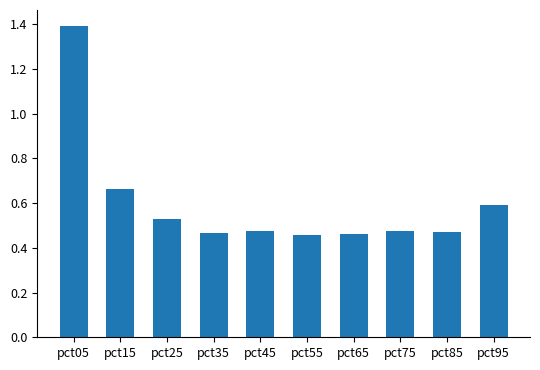

Are the bars horizontal?

No